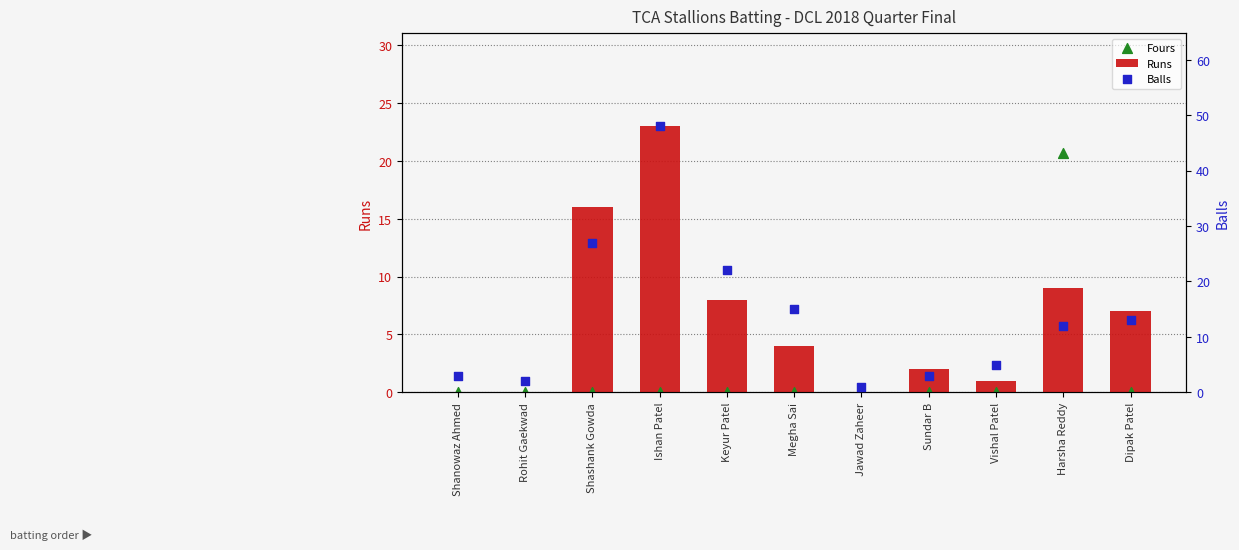

Which series contains the highest Y value?

Balls